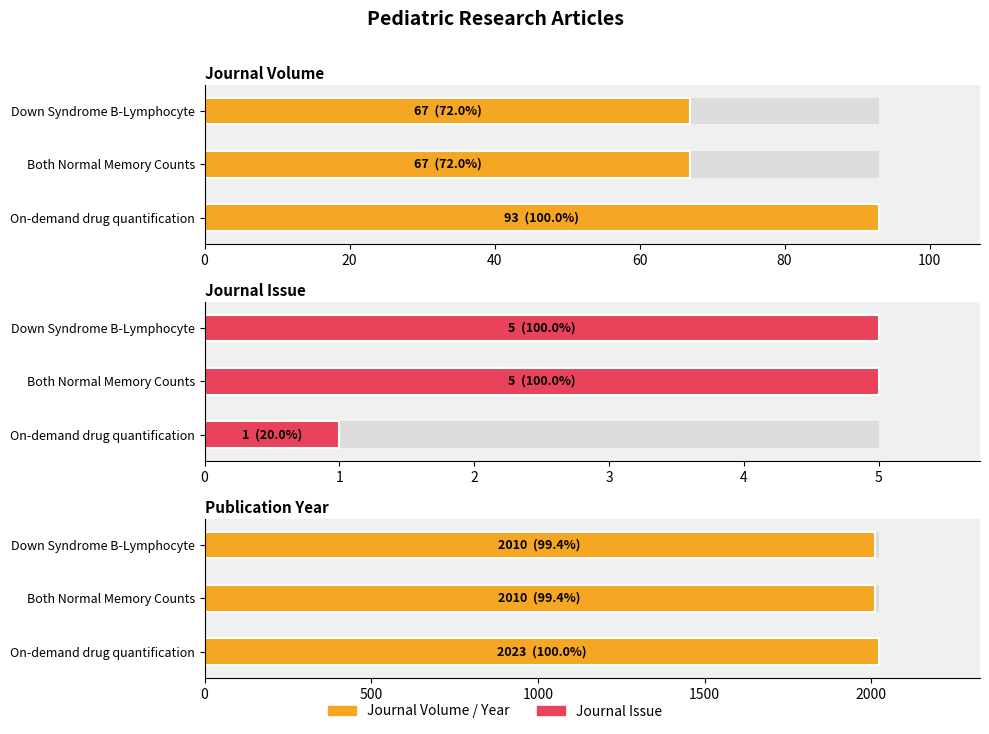

Is it true that Publication Year equals 2023 at On-demand drug quantification?

True